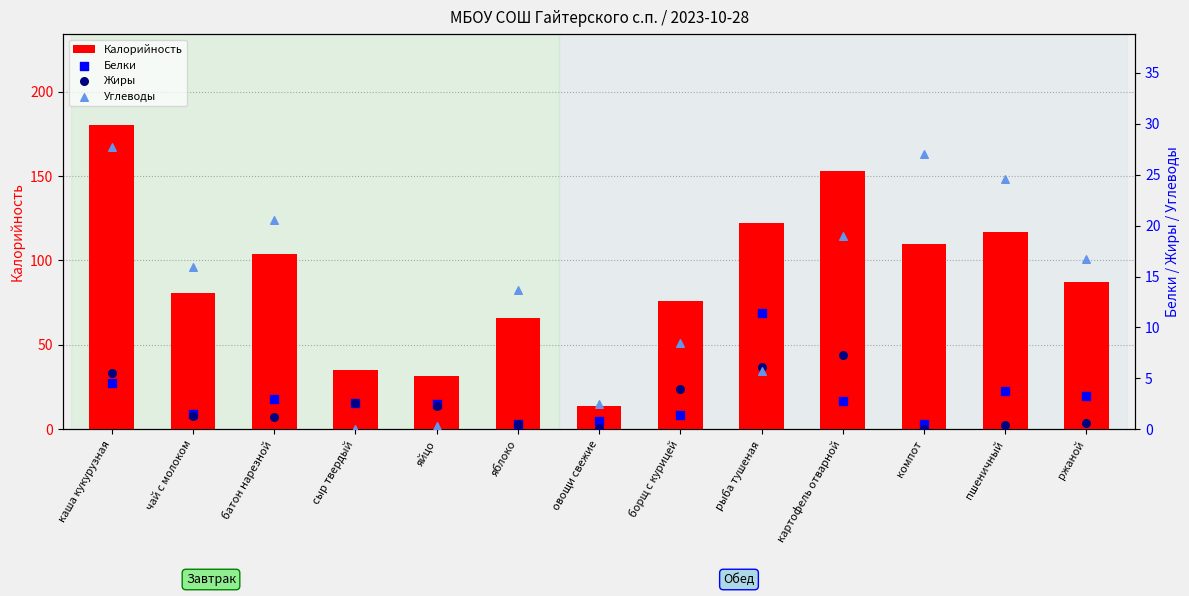

What is the total value across all series at компот?

137.5